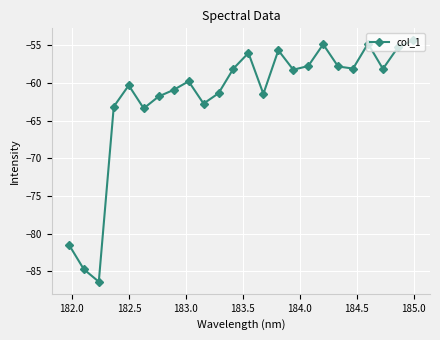

How many interior local valleys (lower than both neighbors) does the data have?

7